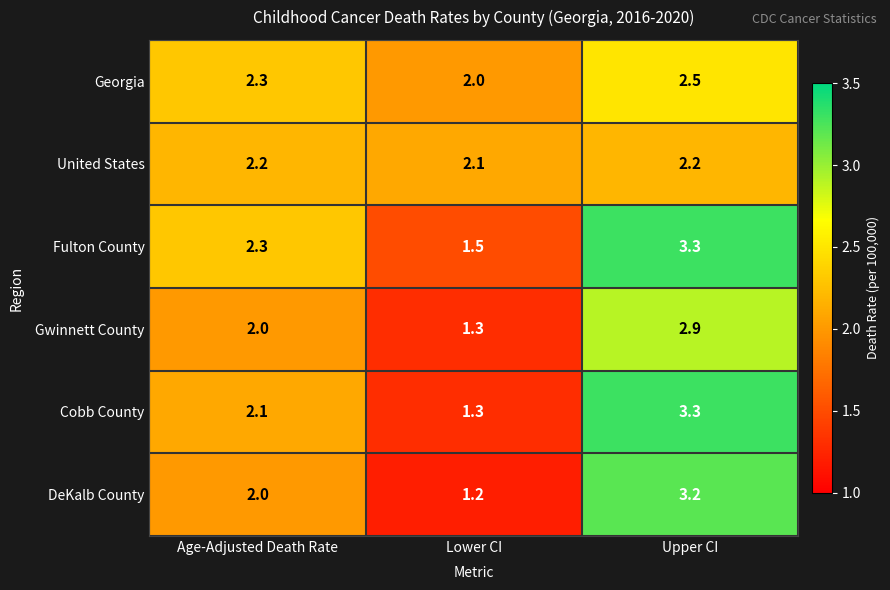

At which label is Gwinnett County closest to 2?

Age-Adjusted Death Rate